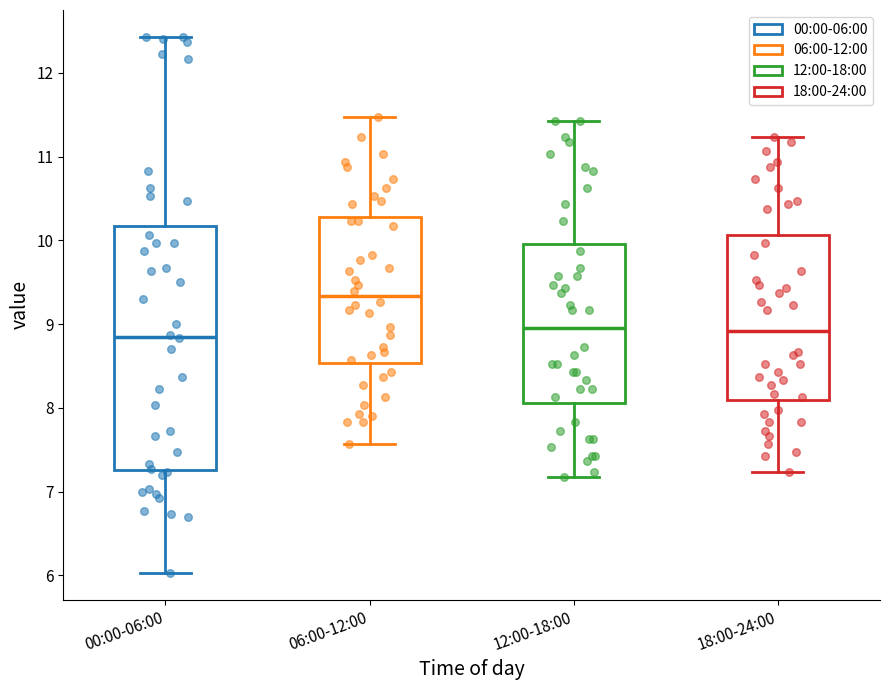

Where does the upper whisker of the box for 06:00-12:00 end on the y-axis? The values are not printed on the chart, so give them approximately, as read against the axis.

11.5